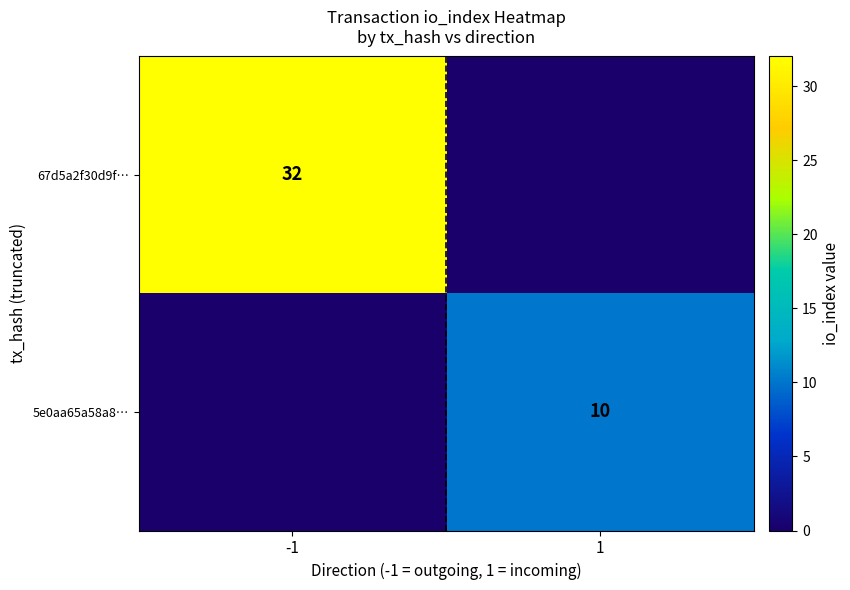

True or false: 5e0aa65a58a8… has a value of 10 at 1.

True